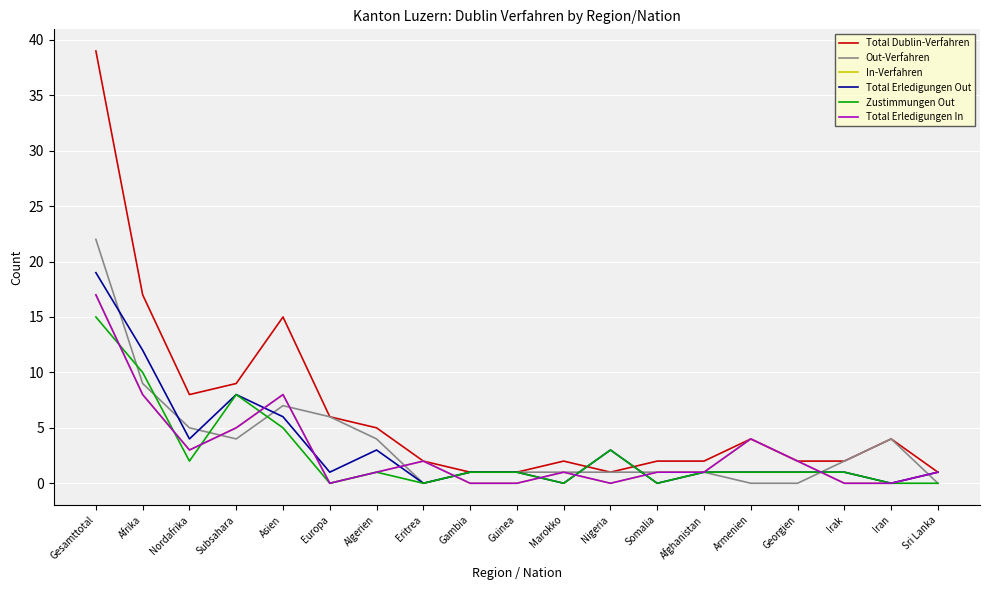

At how many categories does at least one series exceed 4?

7